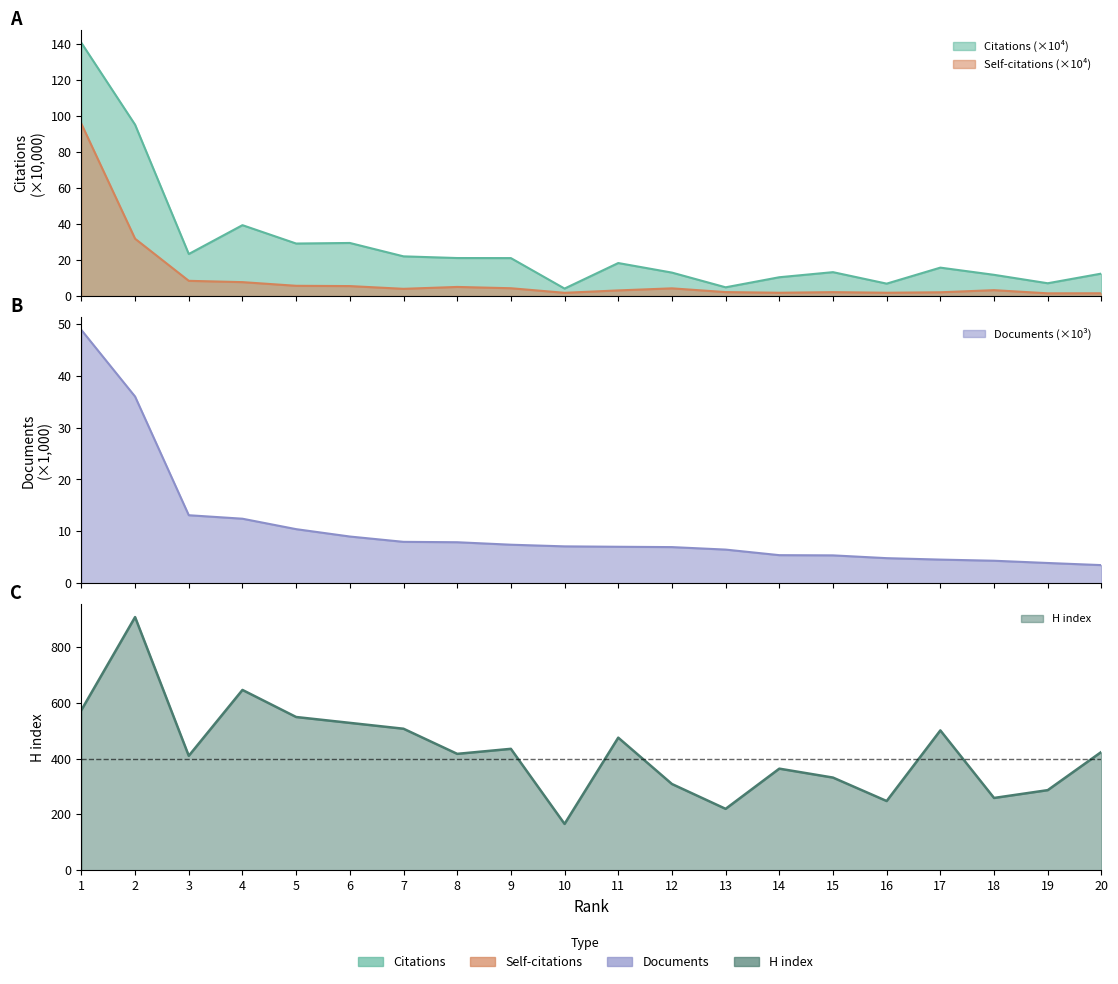

In Self-citations, how many points are lower than both neighbors (excluding endpoints)?

5